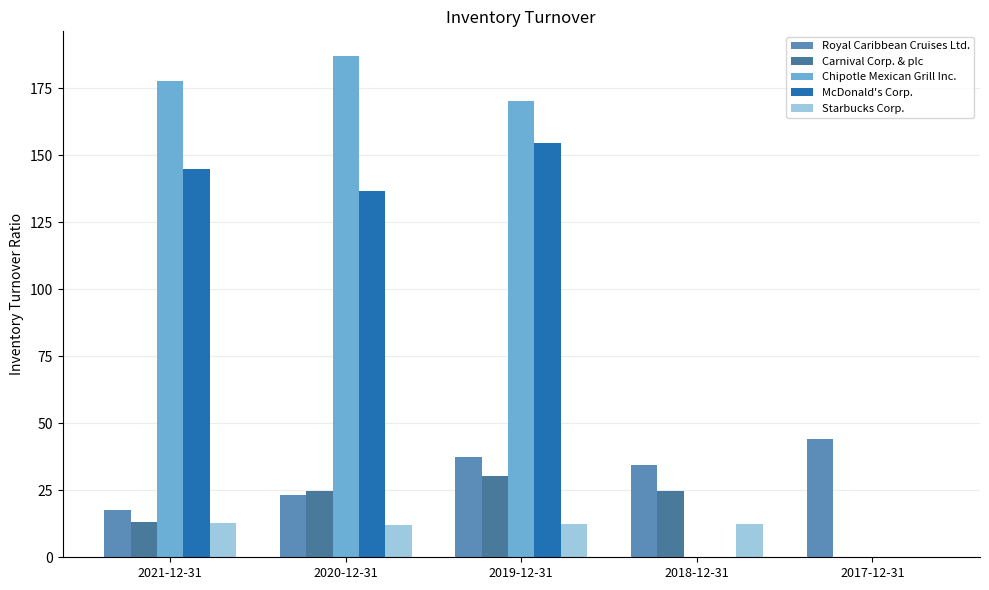

How many series are shown in this chart?

5